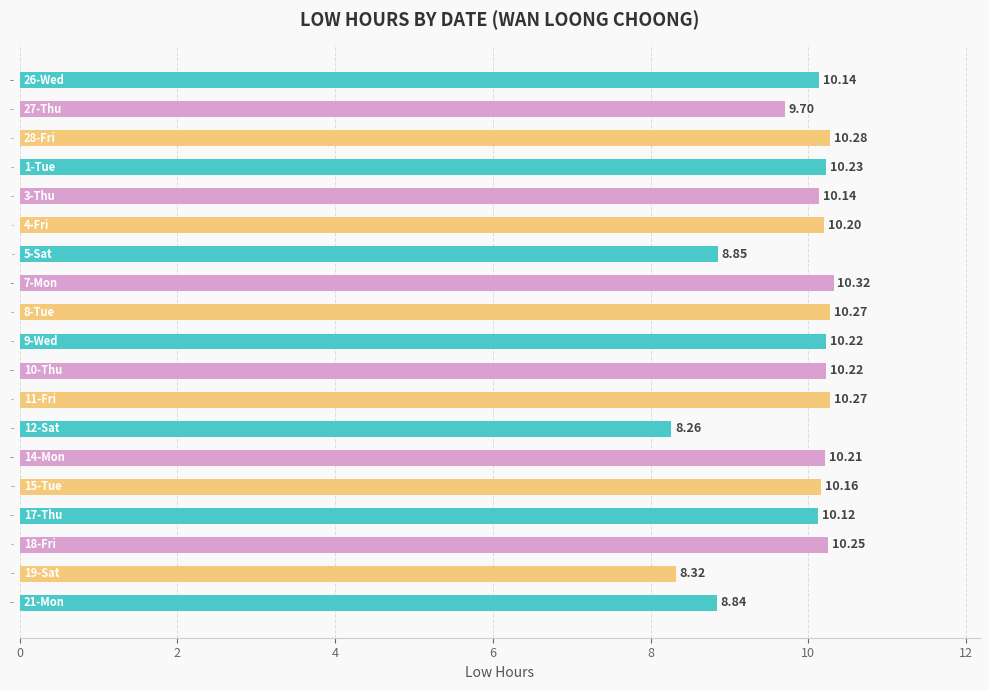

Between 4-Fri and 27-Thu, which is larger?

4-Fri